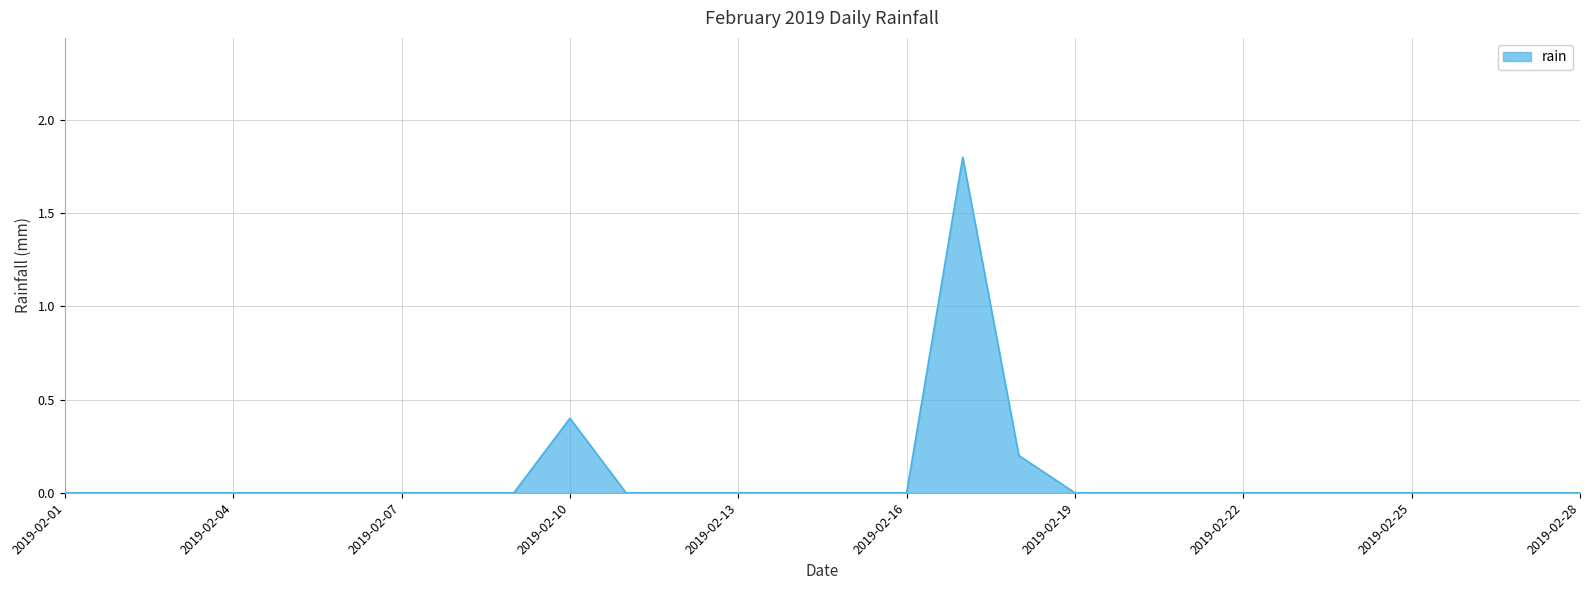

What is the difference between the maximum and minimum values?

1.8